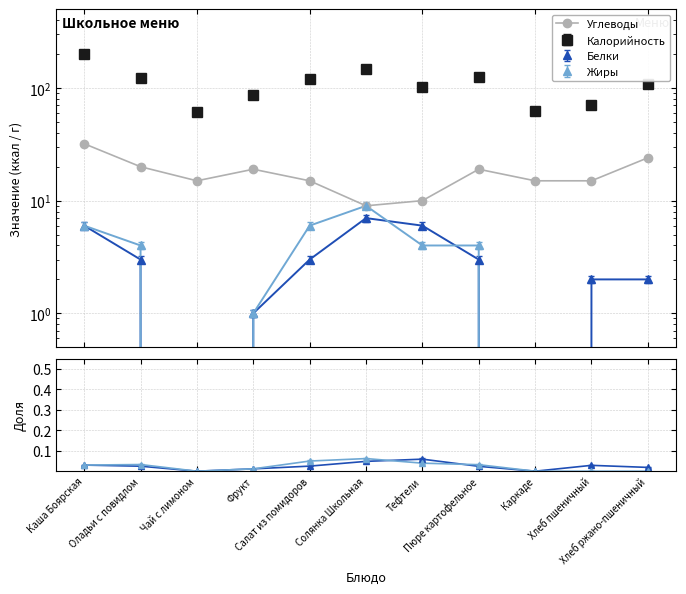

What is the difference between the values at Тефтели and Солянка Школьная?

1